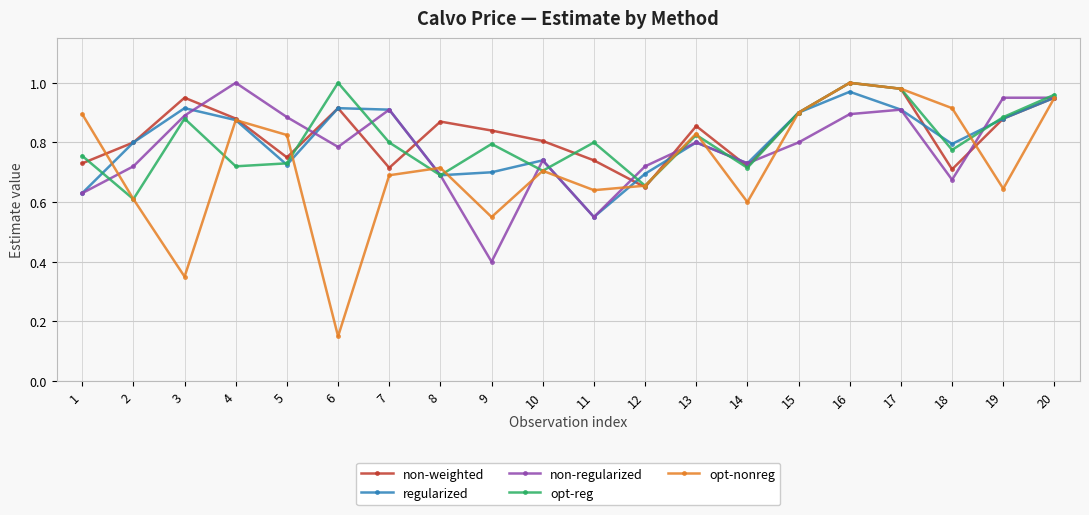

Which series has the largest range (max minus min)?

opt-nonreg